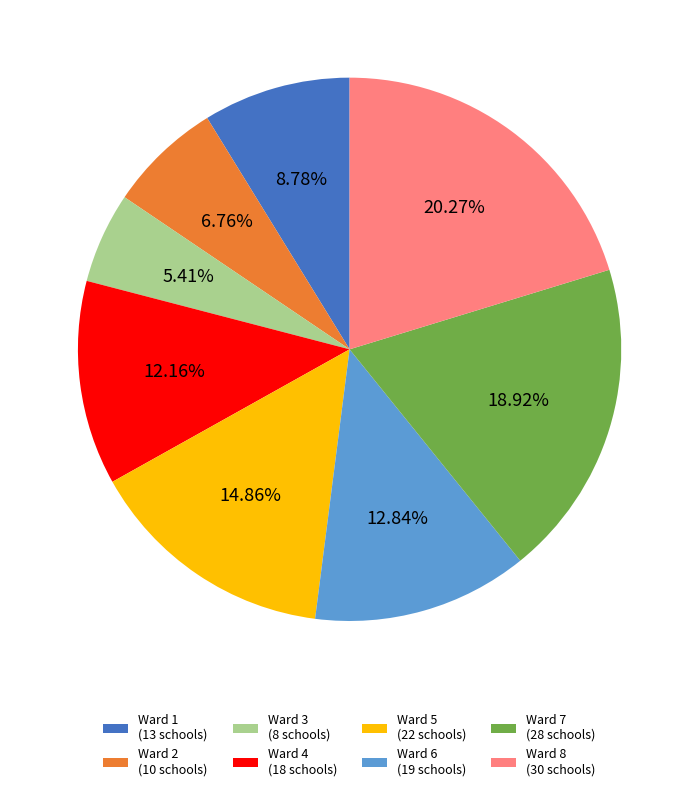

What is the smallest slice in the pie chart?

Ward 3